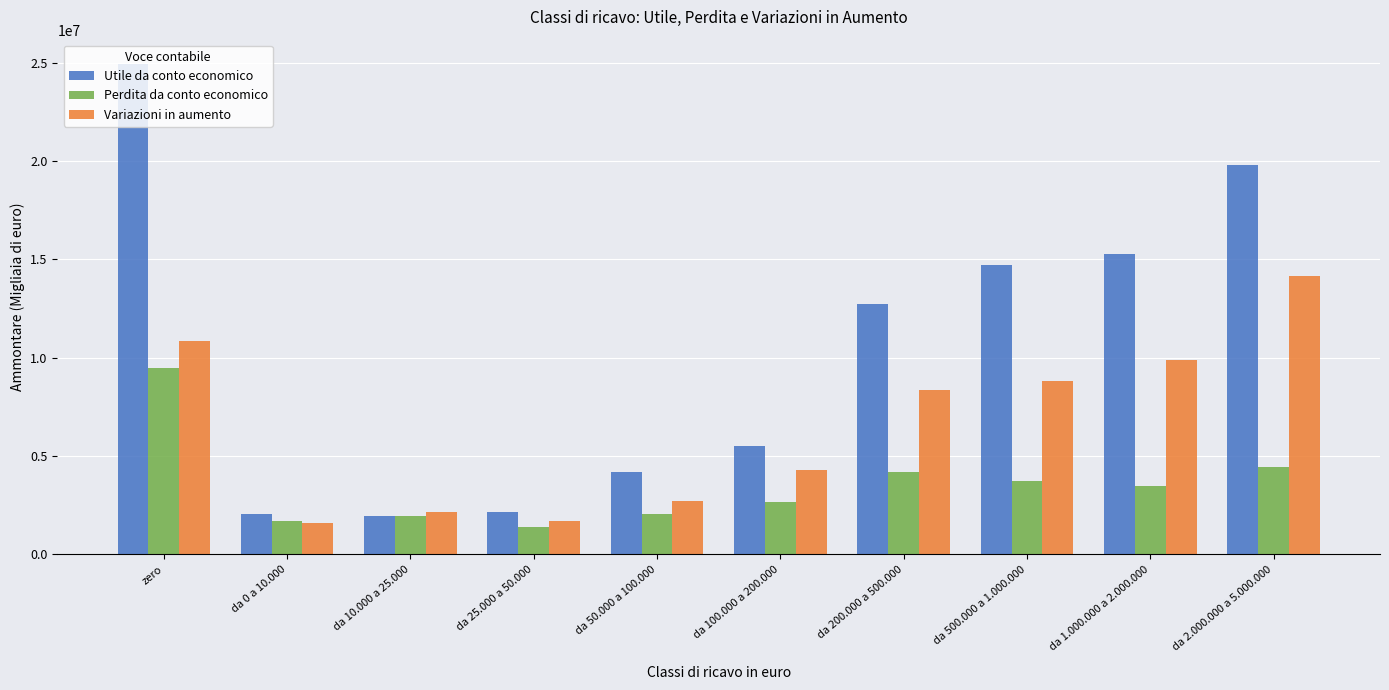

Rank the series by their maximum value, from lowest to highest.

Perdita da conto economico, Variazioni in aumento, Utile da conto economico